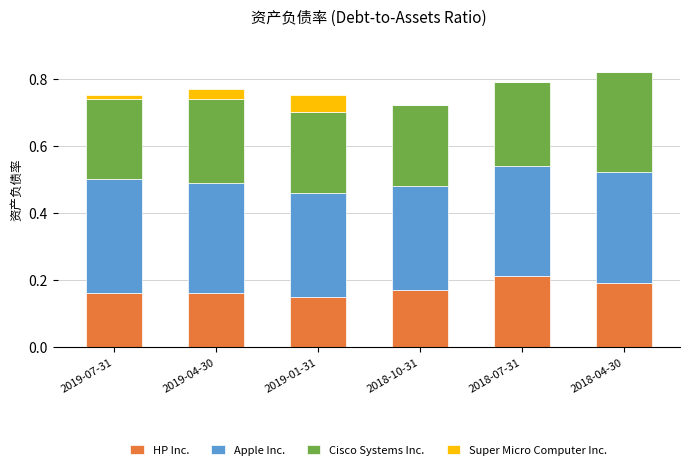

Which category has the highest value in the HP Inc. series?

2018-07-31